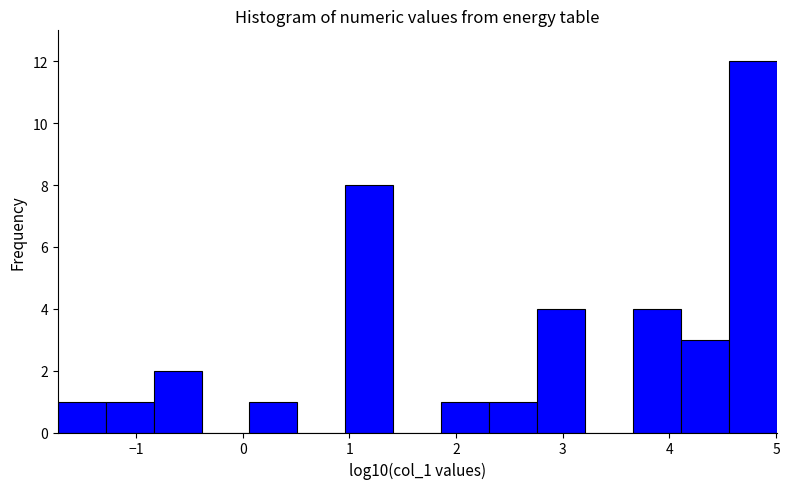

Reading left to right, transcribe this chart: for each bar, give the range it covers on the x-axis and its height. Neither the bar edges nor the heights are printed on the chart, so give them approximately, as read against the axes.

-1.7 to -1.3: 1
-1.3 to -0.8: 1
-0.8 to -0.4: 2
-0.4 to 0.1: 0
0.1 to 0.5: 1
0.5 to 1.0: 0
1.0 to 1.4: 8
1.4 to 1.9: 0
1.9 to 2.3: 1
2.3 to 2.8: 1
2.8 to 3.2: 4
3.2 to 3.7: 0
3.7 to 4.1: 4
4.1 to 4.6: 3
4.6 to 5.0: 12